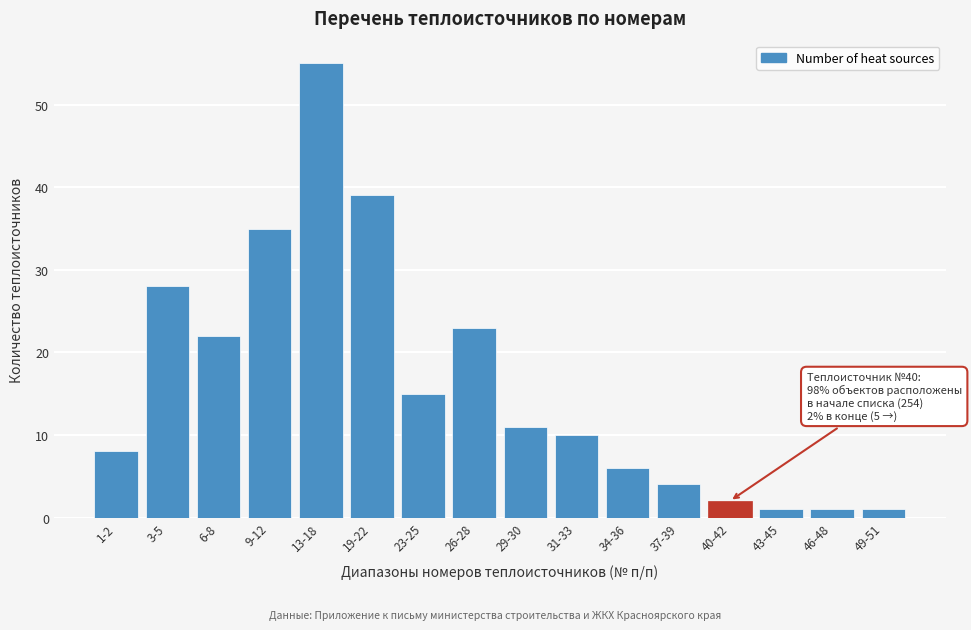

Reading right to left, what are all the values shown in this chart?

49-51=1	46-48=1	43-45=1	40-42=2	37-39=4	34-36=6	31-33=10	29-30=11	26-28=23	23-25=15	19-22=39	13-18=55	9-12=35	6-8=22	3-5=28	1-2=8